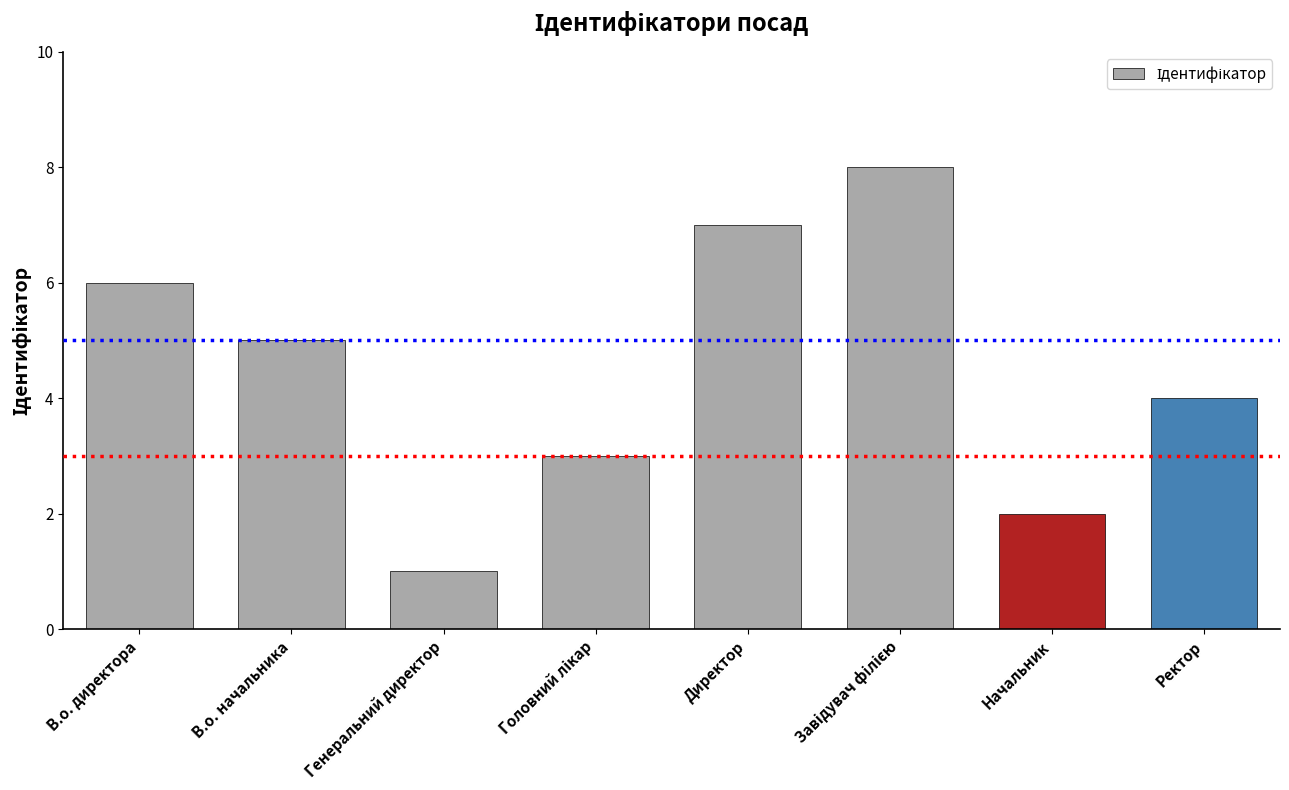

Reading left to right, what are all the values shown in this chart?

6	5	1	3	7	8	2	4